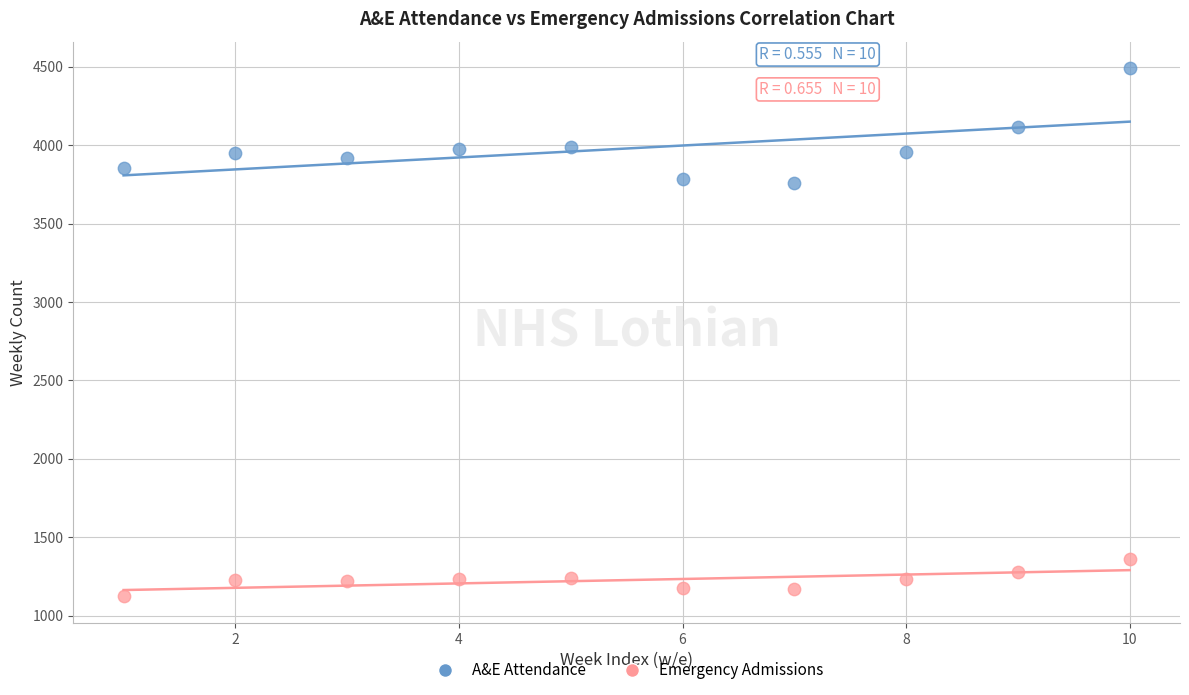

Which series reaches the minimum Y coordinate?

Emergency Admissions